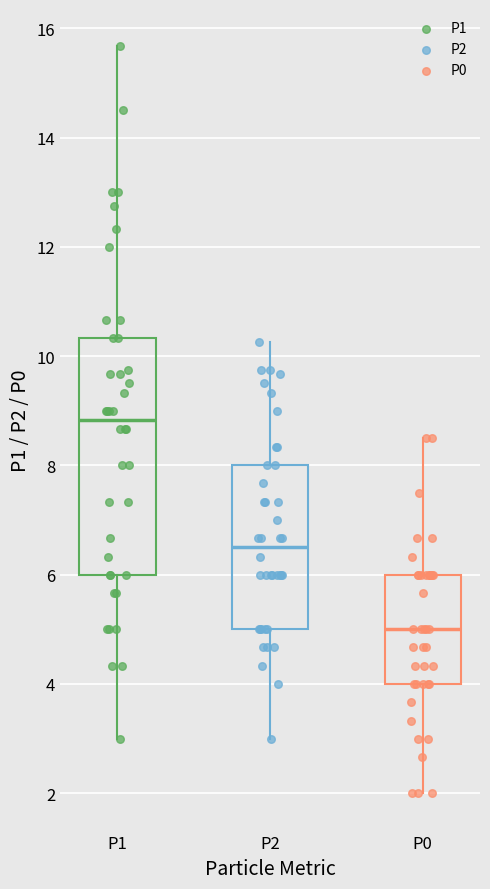

Where does the lower whisker of the box for P0 end on the y-axis? The values are not printed on the chart, so give them approximately, as read against the axis.

2.0